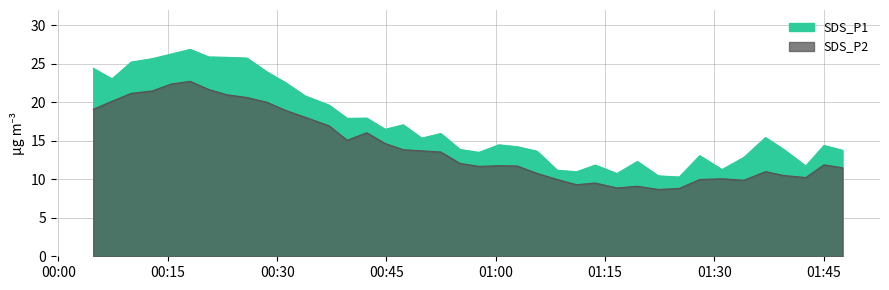

What is the label of the 6th point from the left?

01:15